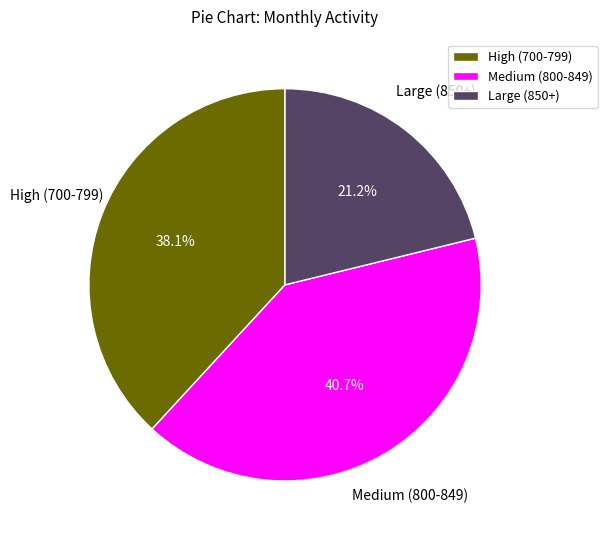

Approximately how many times larger is the value at High (700-799) compared to Medium (800-849)?

0.9